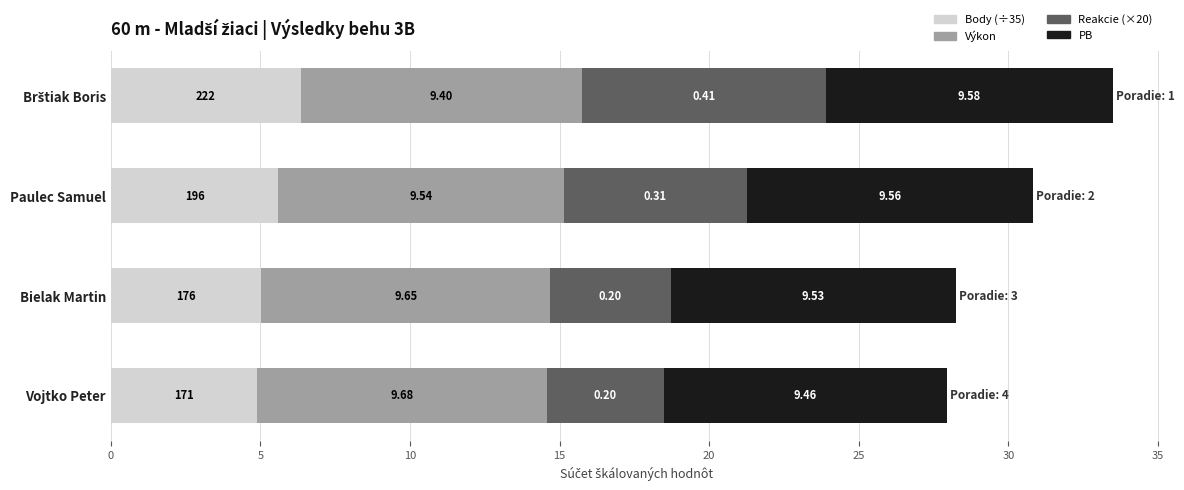

At which label is Body (÷35) closest to 5?

Bielak Martin